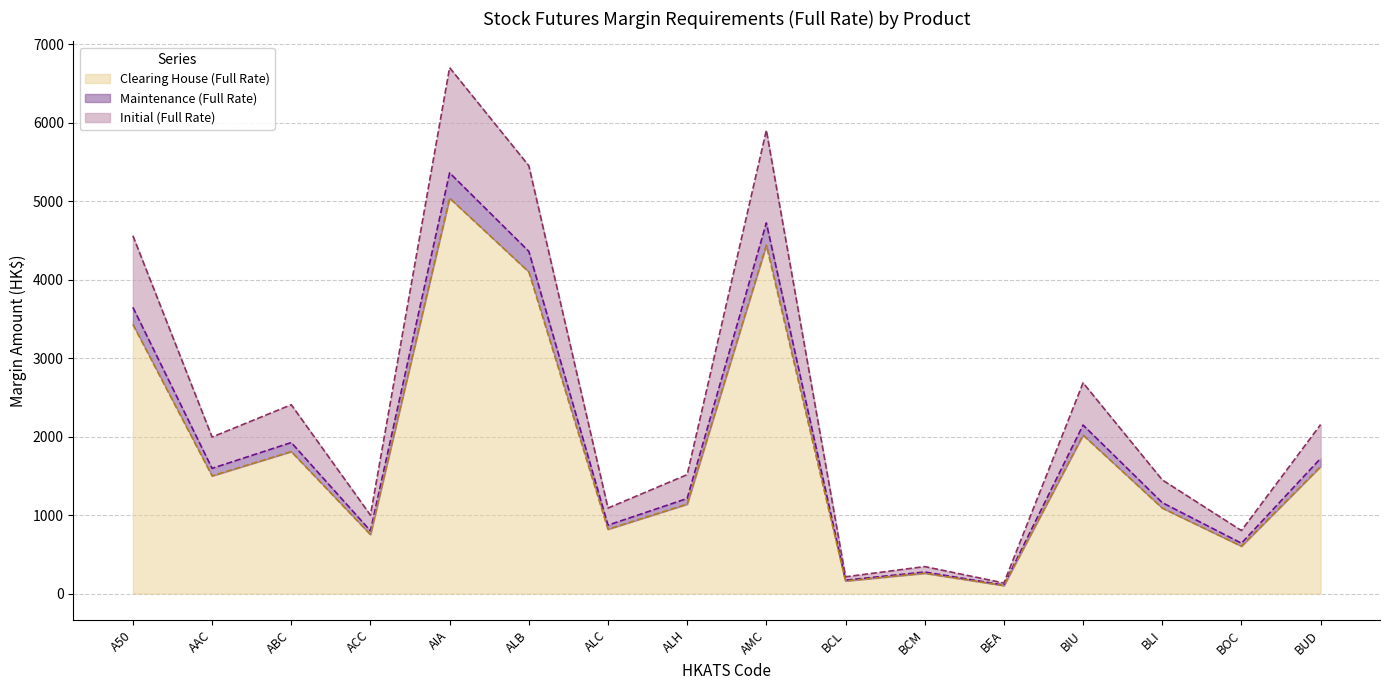

Is it true that Initial (Full Rate) equals 1000 at ACC?

True